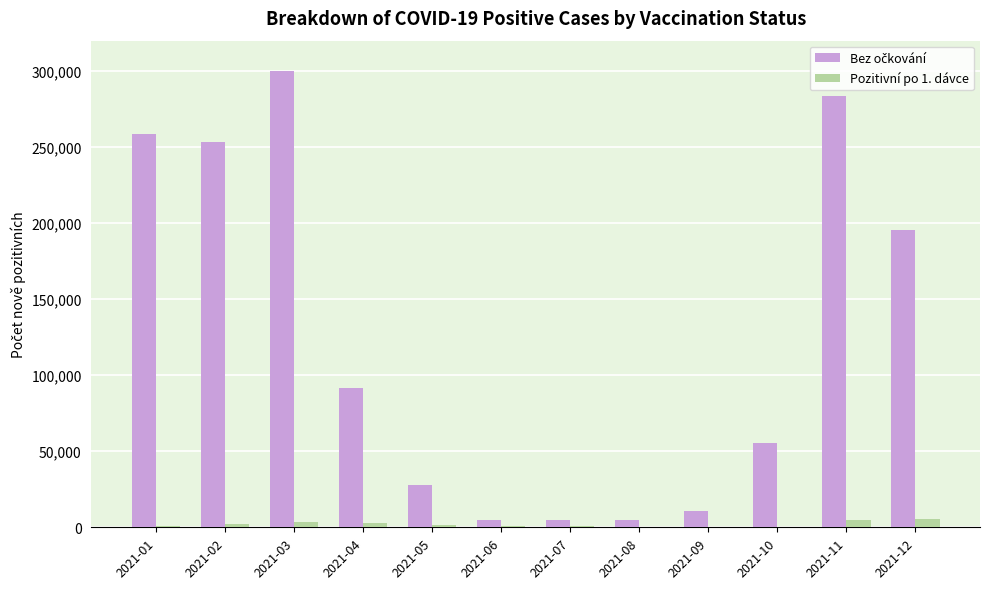

What is the maximum value shown in the chart?

300341